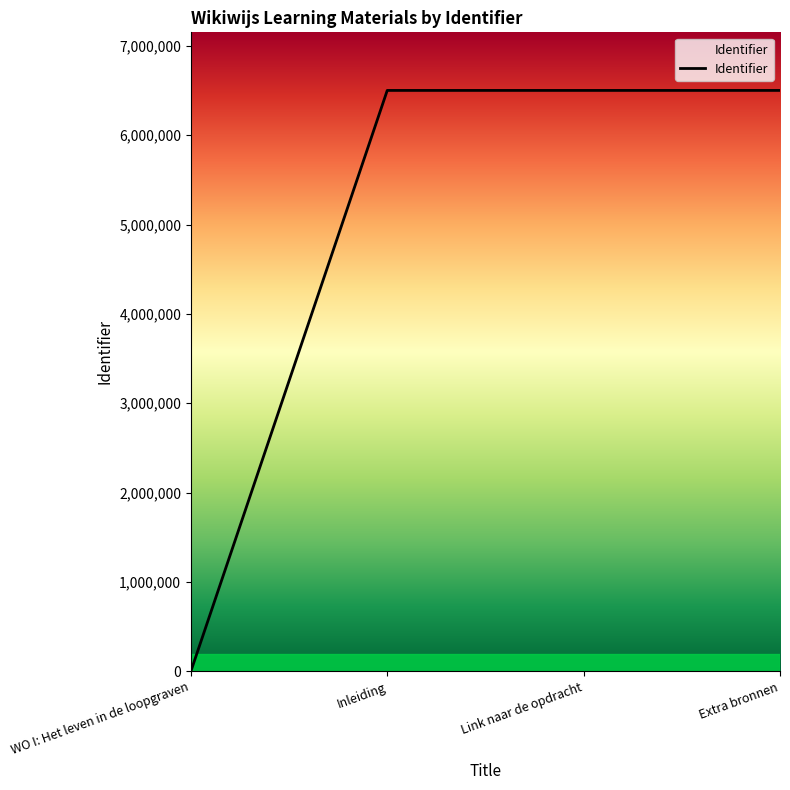

What is the greatest value displayed?

6500514